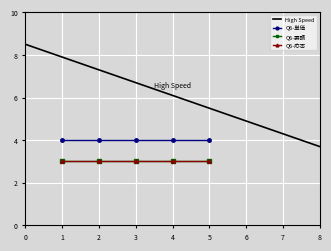

True or false: Q6-応否 and Q6-要請 intersect in this chart.

False